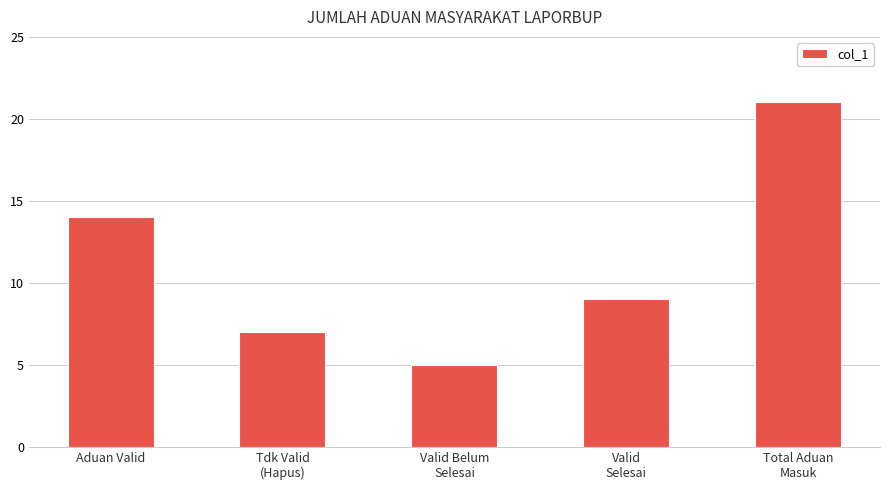

What is the ratio of the value at Aduan Valid to the value at Total Aduan
Masuk?

0.7